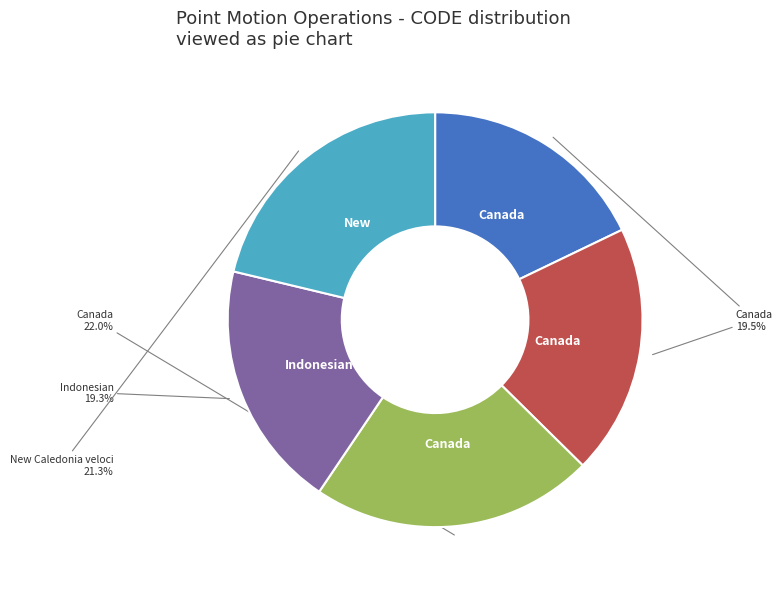

Does any single category account for the majority?

No